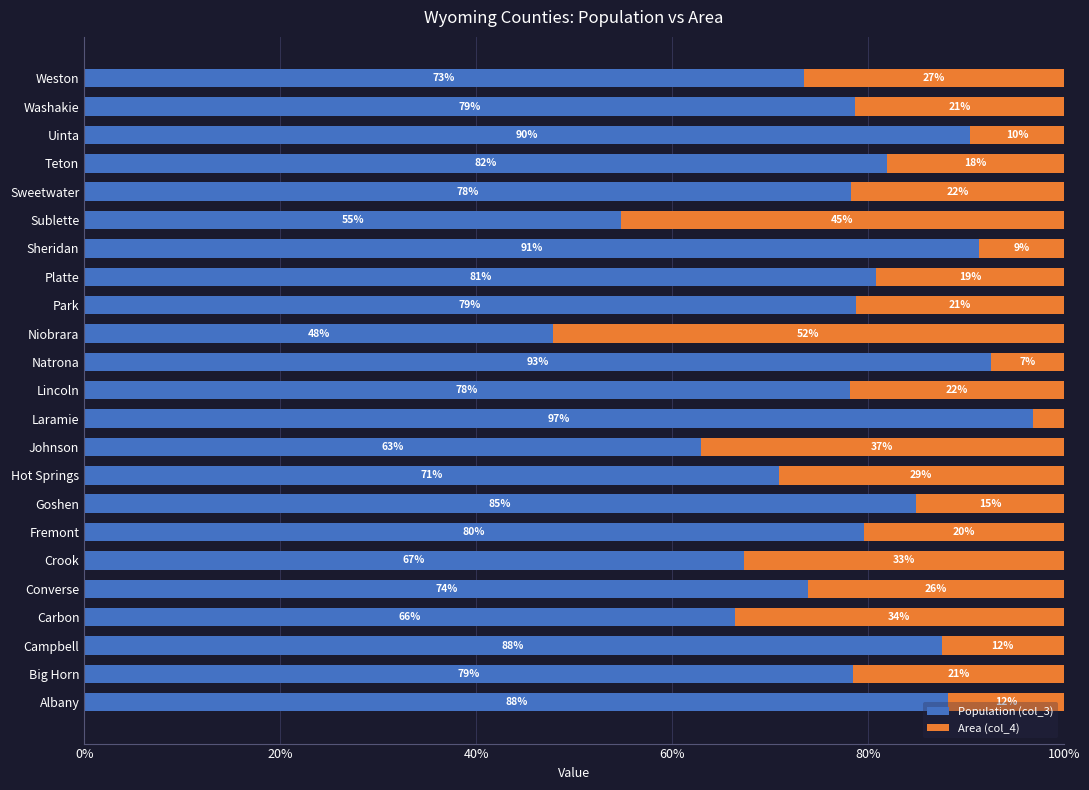

The value of Population (col_3) at Goshen is 84.9. True or false?

True